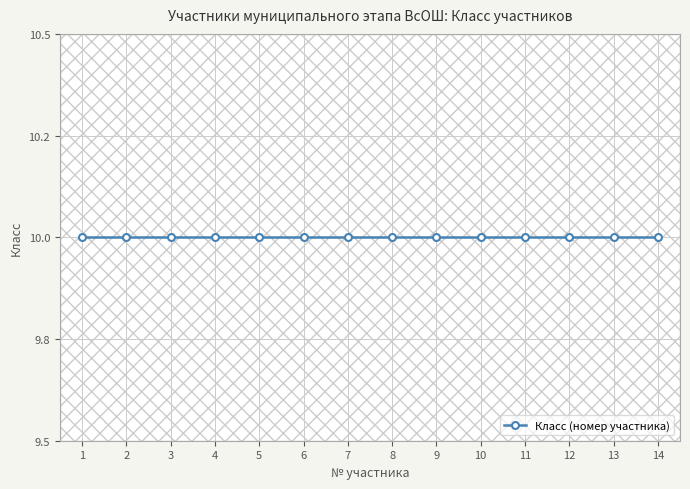

Which has a higher value, 5 or 9?

9